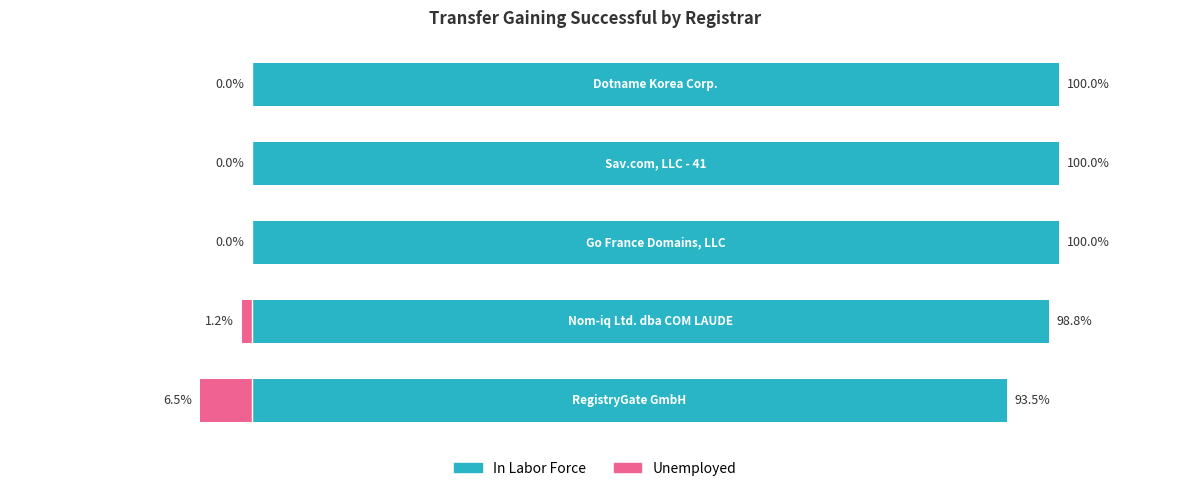

What is the average value of the In Labor Force series?

98.5